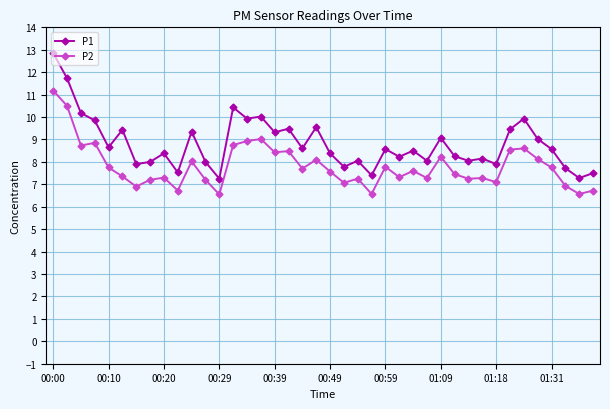

Which series has the widest spread of values?

P1